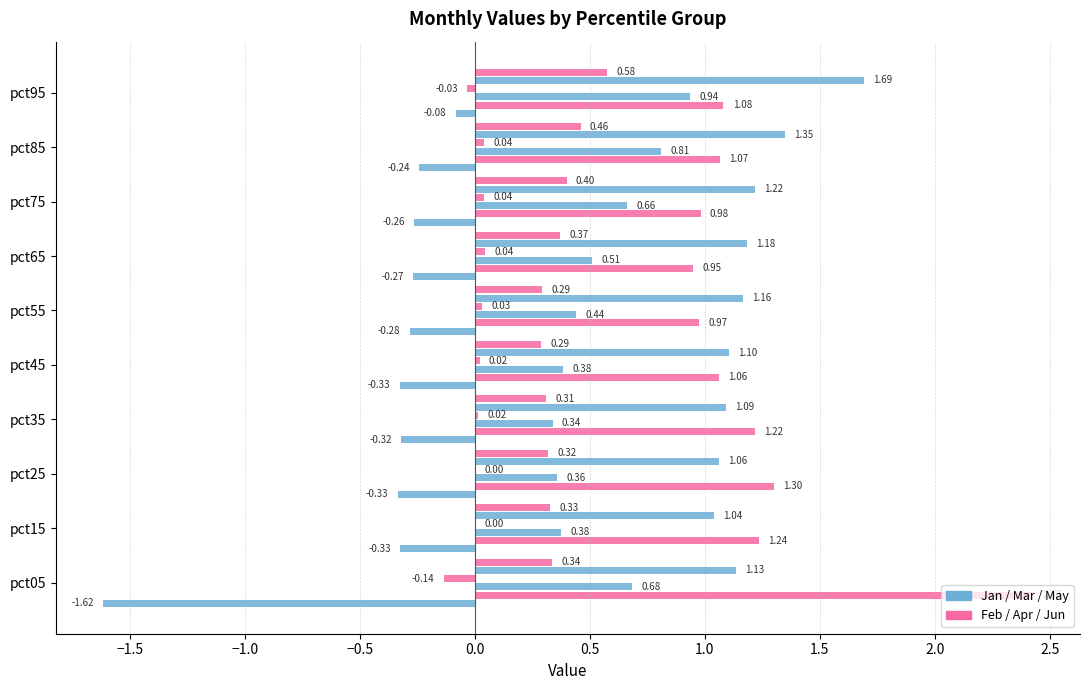

How many distinct data groups are displayed?

6